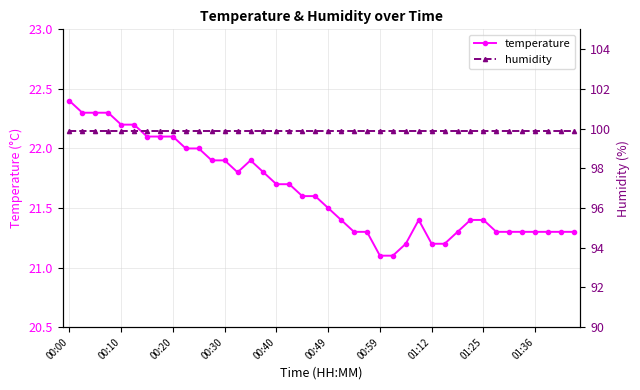

How many interior local valleys does the temperature series have?

1